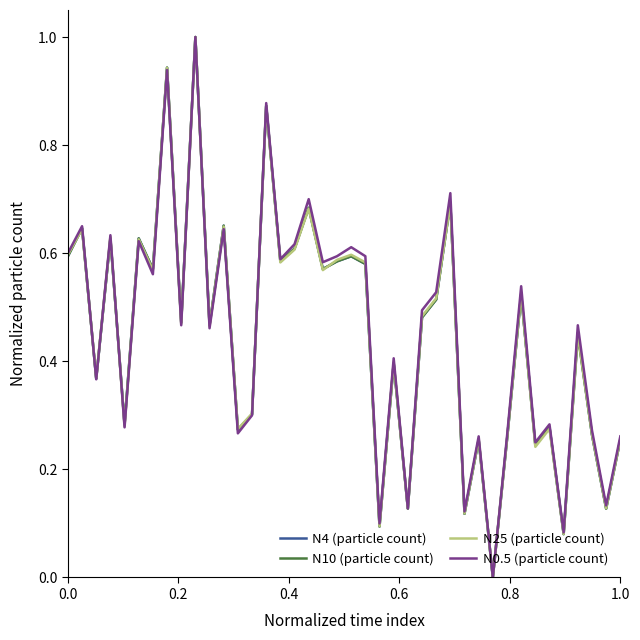

Is this an area chart (filled region under the line)?

No